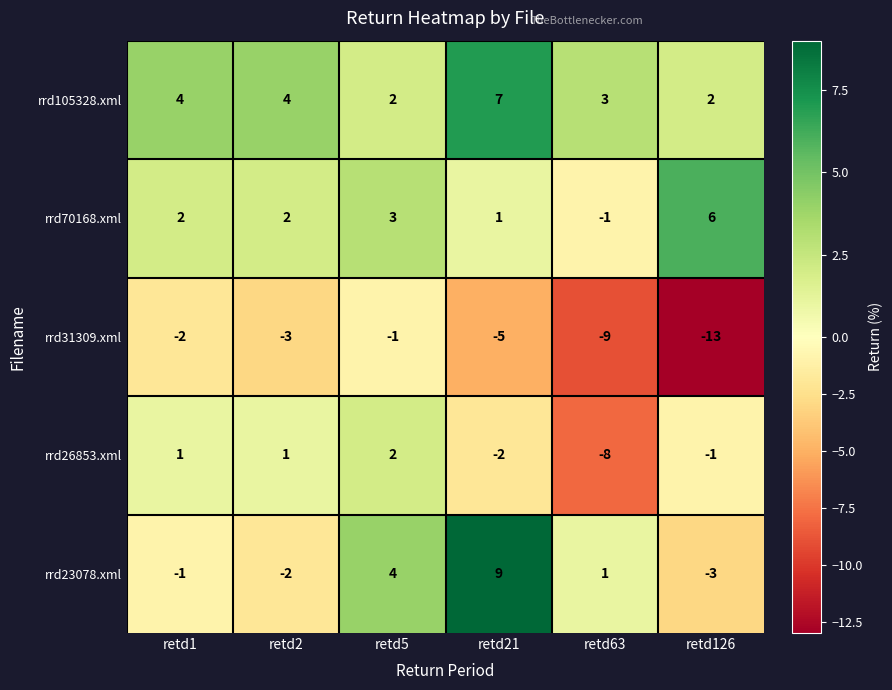

Count the number of categories in the chart.

6